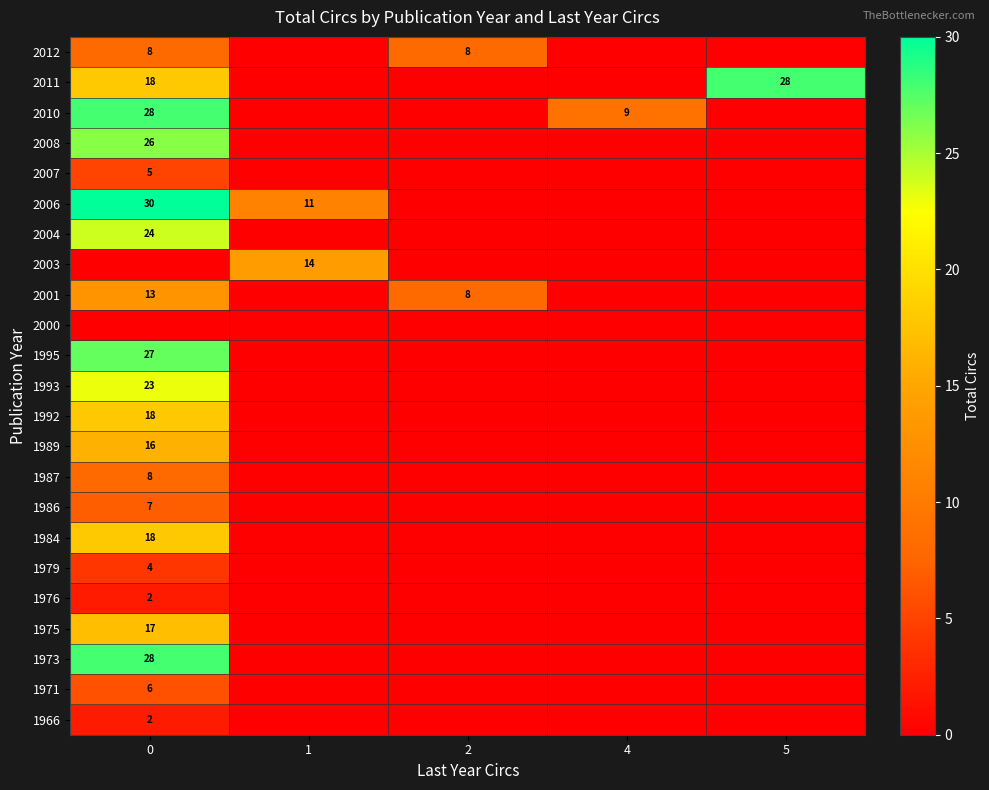

Count the number of categories in the chart.

5